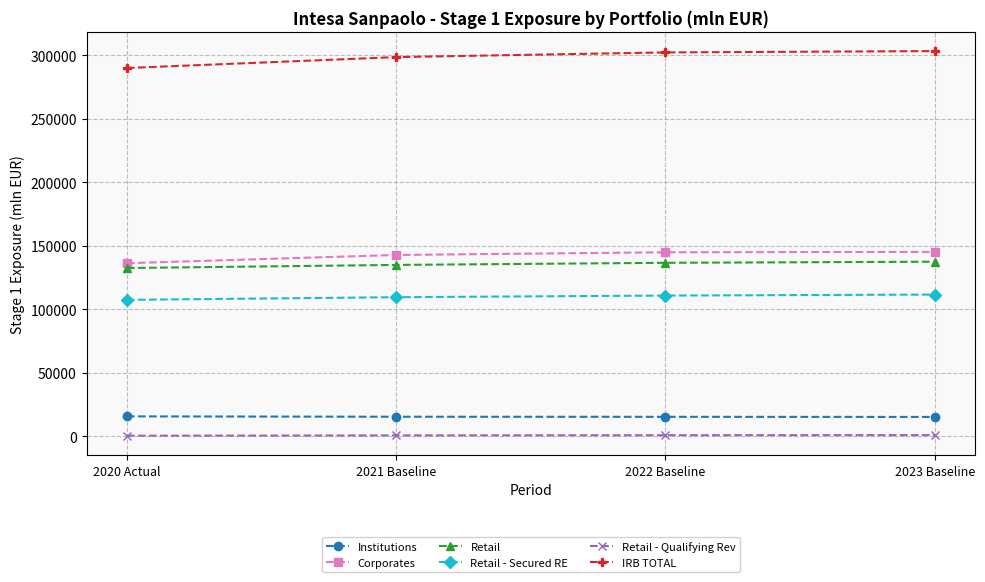

Does the chart display data point markers on the line(s)?

Yes